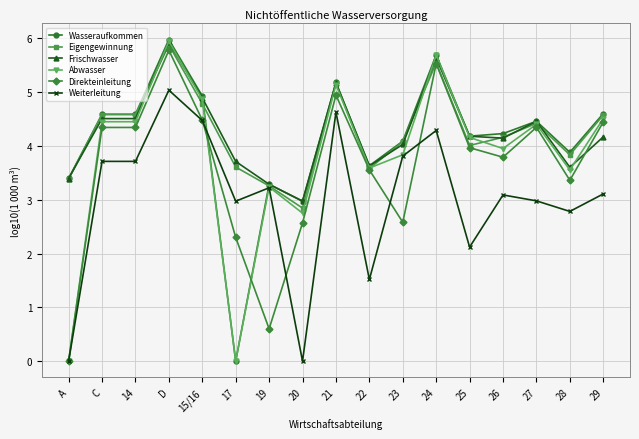

What is the label of the 8th point from the right?

22